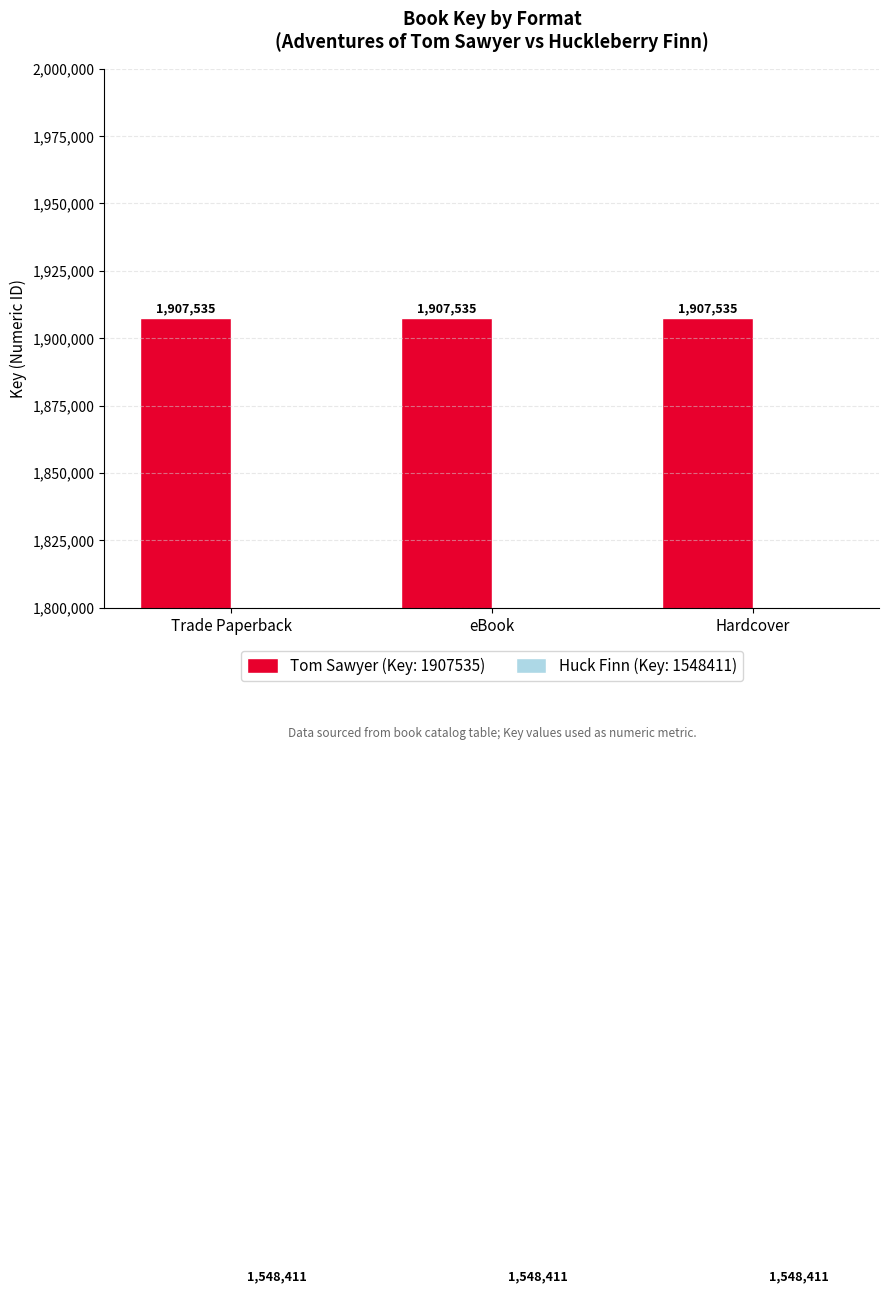

At how many categories does at least one series exceed 1789278?

3